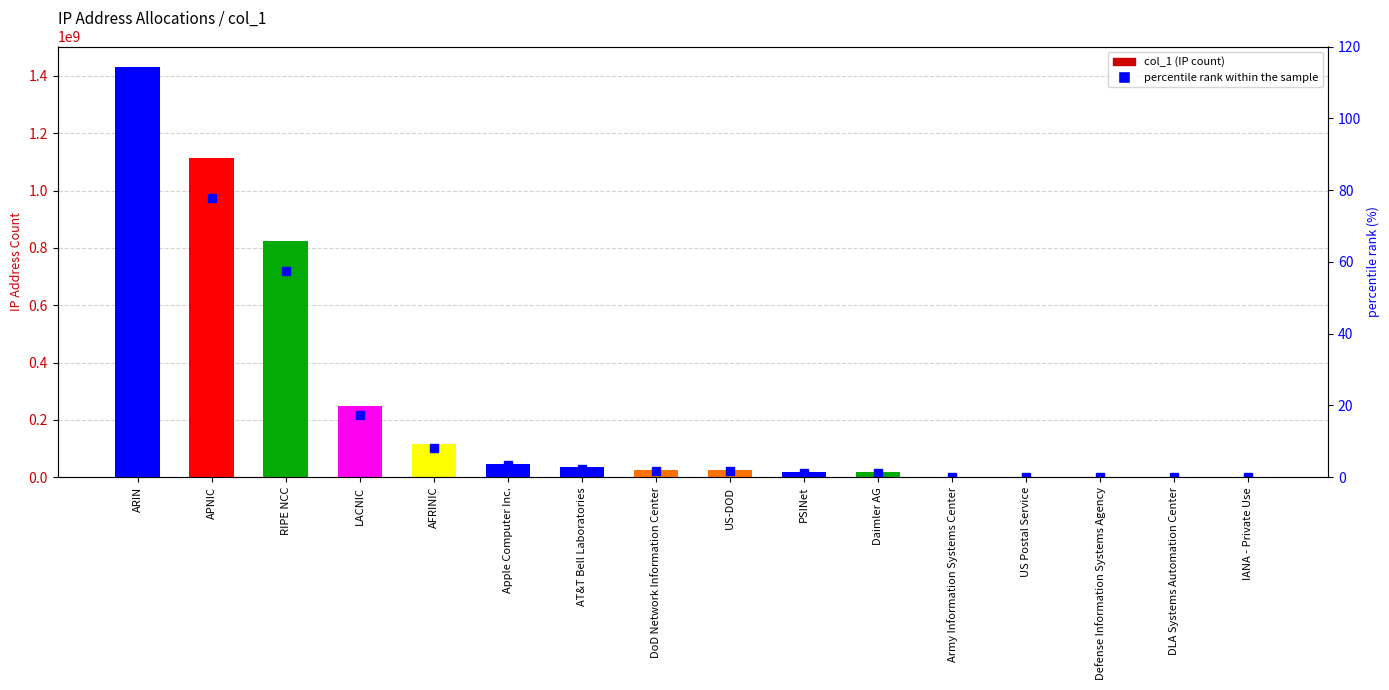

Does the chart contain any negative values?

No